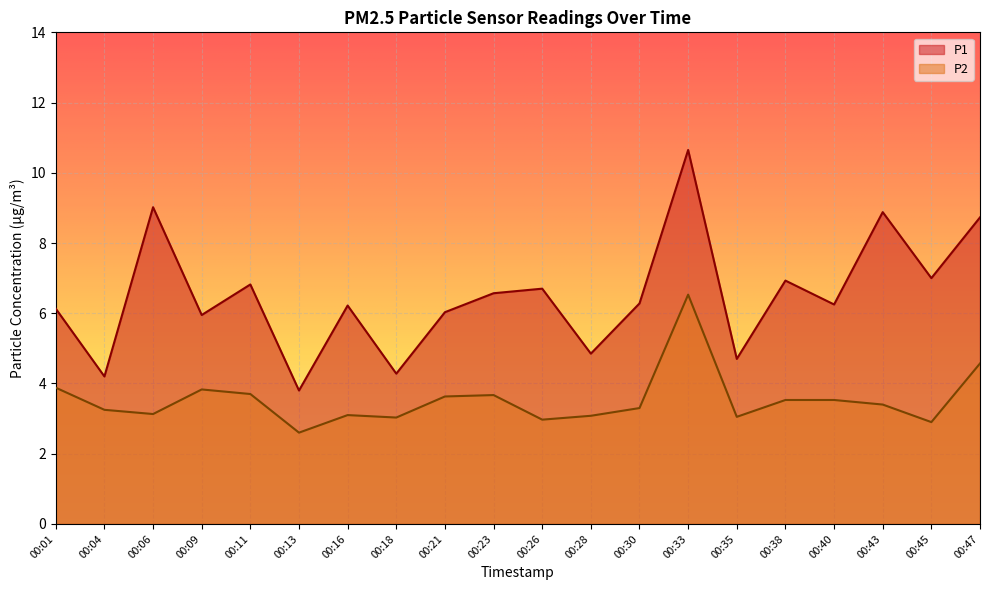

How many lines are shown in the chart?

2